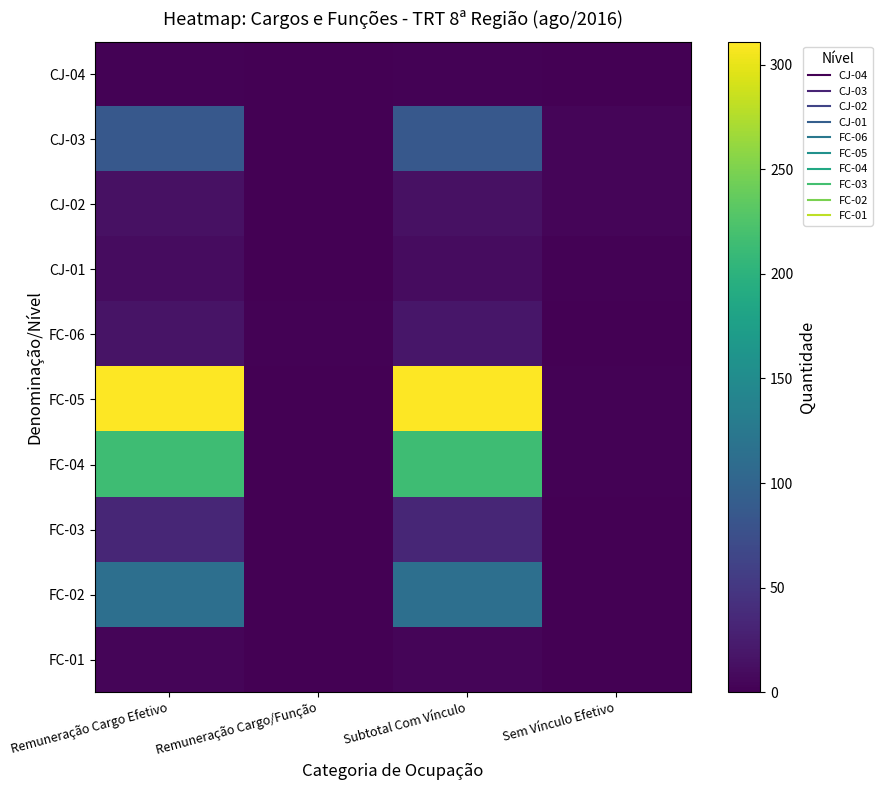

Reading right to left, what are all the values shown in this chart?

CJ-04: Sem Vínculo Efetivo=0	Subtotal Com Vínculo=2	Remuneração Cargo/Função=0	Remuneração Cargo Efetivo=2
CJ-03: Sem Vínculo Efetivo=4	Subtotal Com Vínculo=86	Remuneração Cargo/Função=0	Remuneração Cargo Efetivo=86
CJ-02: Sem Vínculo Efetivo=4	Subtotal Com Vínculo=14	Remuneração Cargo/Função=0	Remuneração Cargo Efetivo=14
CJ-01: Sem Vínculo Efetivo=2	Subtotal Com Vínculo=10	Remuneração Cargo/Função=0	Remuneração Cargo Efetivo=10
FC-06: Sem Vínculo Efetivo=0	Subtotal Com Vínculo=19	Remuneração Cargo/Função=2	Remuneração Cargo Efetivo=17
FC-05: Sem Vínculo Efetivo=2	Subtotal Com Vínculo=311	Remuneração Cargo/Função=0	Remuneração Cargo Efetivo=311
FC-04: Sem Vínculo Efetivo=2	Subtotal Com Vínculo=214	Remuneração Cargo/Função=0	Remuneração Cargo Efetivo=214
FC-03: Sem Vínculo Efetivo=0	Subtotal Com Vínculo=34	Remuneração Cargo/Função=0	Remuneração Cargo Efetivo=34
FC-02: Sem Vínculo Efetivo=1	Subtotal Com Vínculo=113	Remuneração Cargo/Função=0	Remuneração Cargo Efetivo=113
FC-01: Sem Vínculo Efetivo=0	Subtotal Com Vínculo=4	Remuneração Cargo/Função=0	Remuneração Cargo Efetivo=4